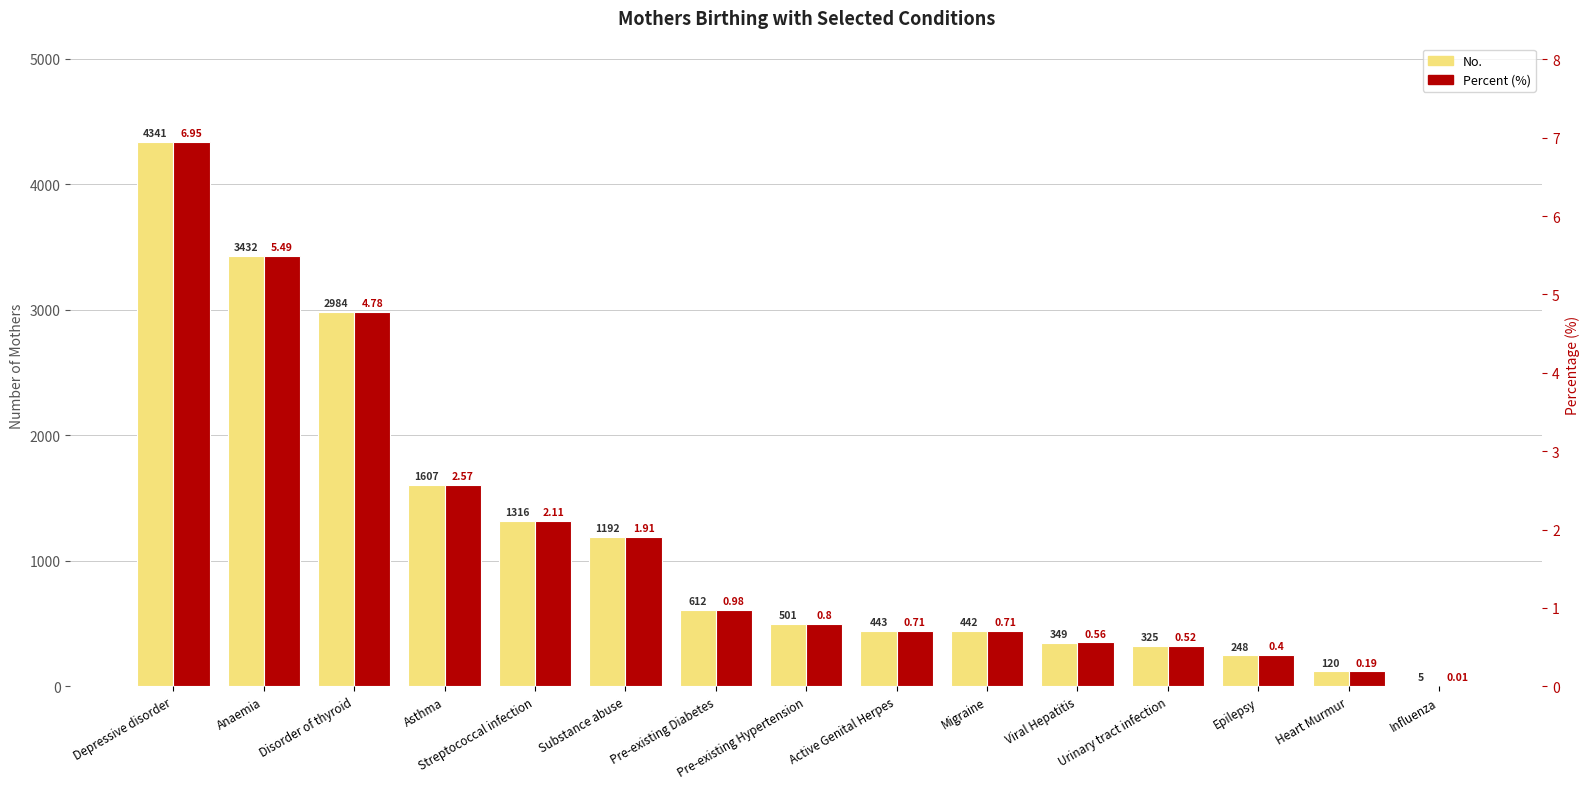

Which series has the largest total across all categories?

No.